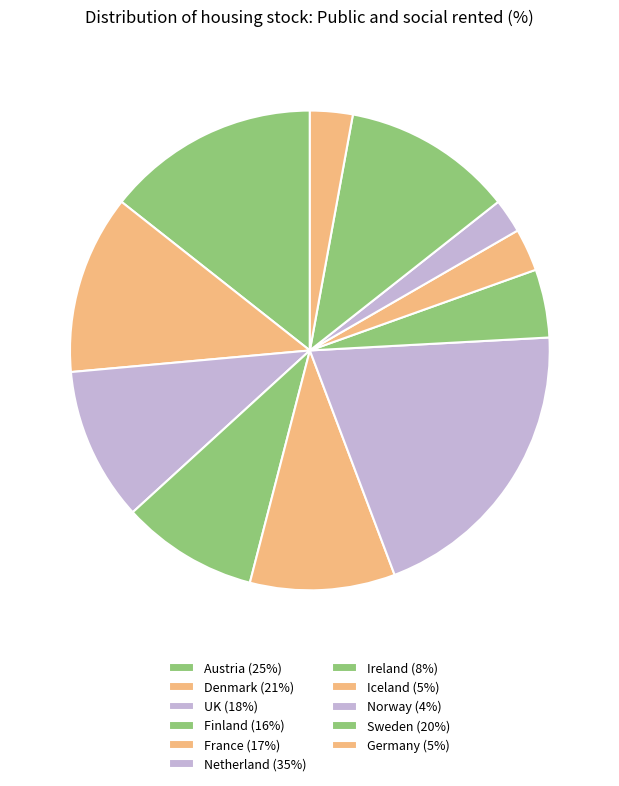

Which slice is the smallest?

Norway